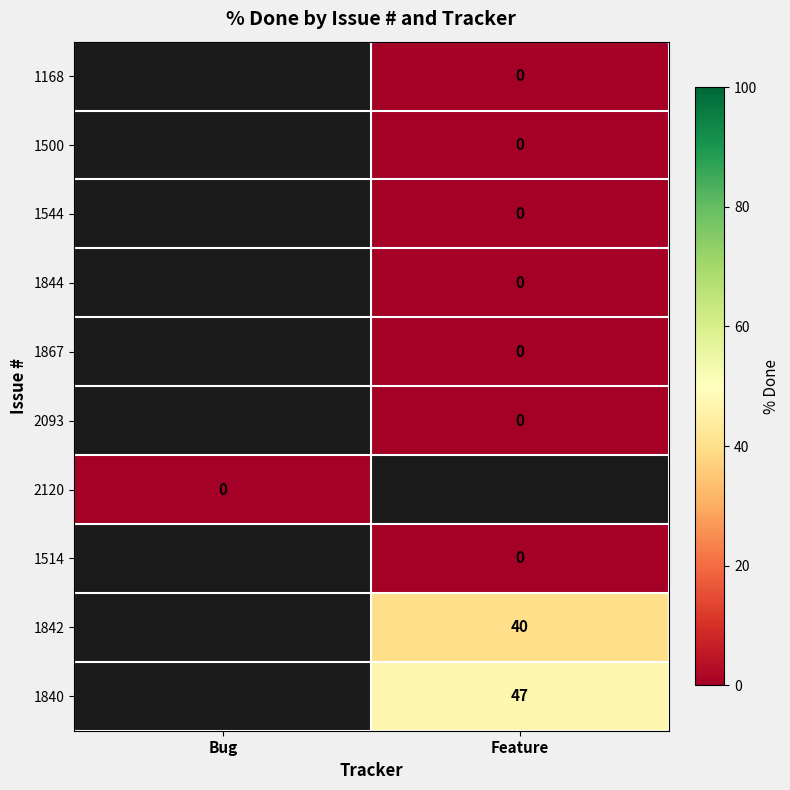

The value of 1840 at Feature is 47. True or false?

True